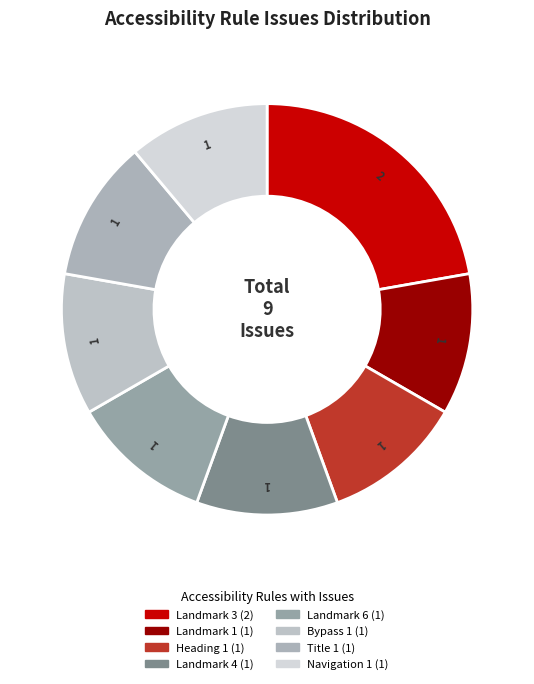

How many segments does this pie chart have?

8